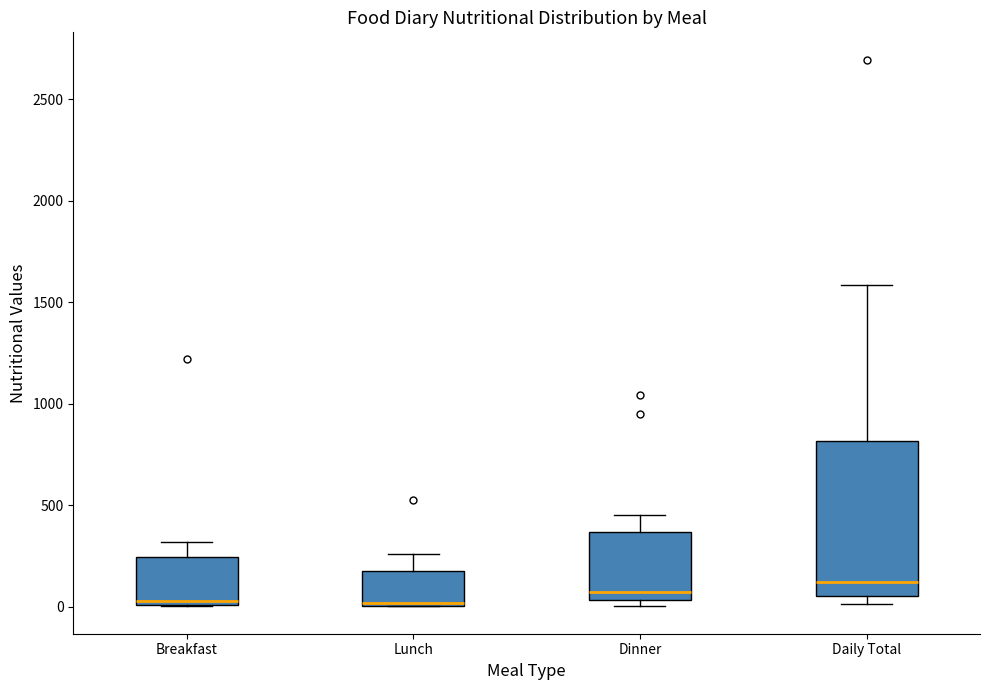

Reading left to right, read every box against the y-axis: the position of its median line, the range the box covers, and the ends of its whiskers. The values are not printed on the chart, so give them approximately, as read against the axis.

Breakfast: median 50, box 0 to 250, whiskers 0 to 300
Lunch: median 0 (drawn on the box's lower edge), box 0 to 200, whiskers 0 to 250
Dinner: median 50 (just above the box's lower edge), box 50 to 350, whiskers 0 to 450
Daily Total: median 100, box 50 to 800, whiskers 0 to 1600